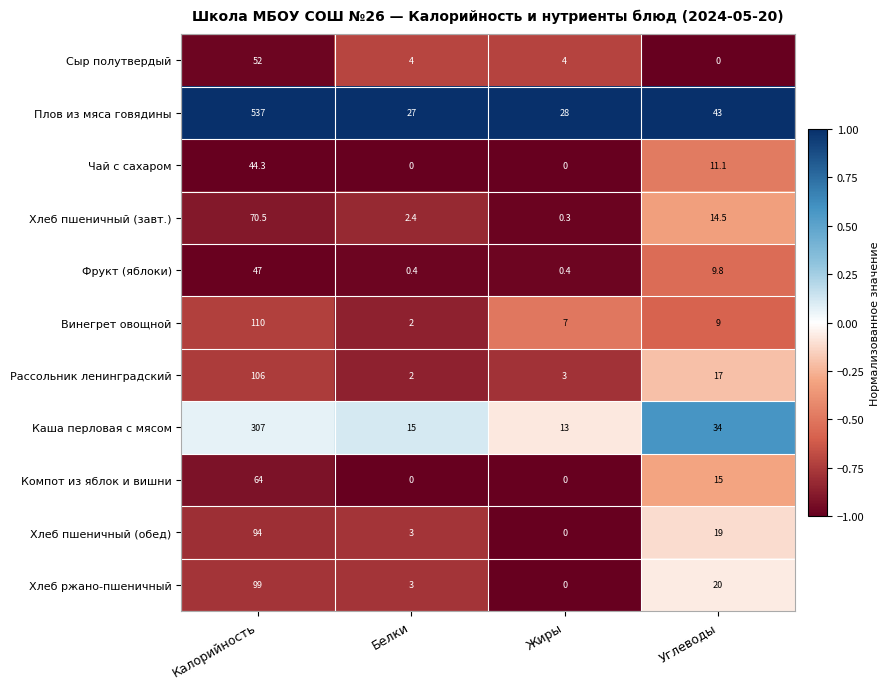

At how many categories does at least one series exceed 0?

4